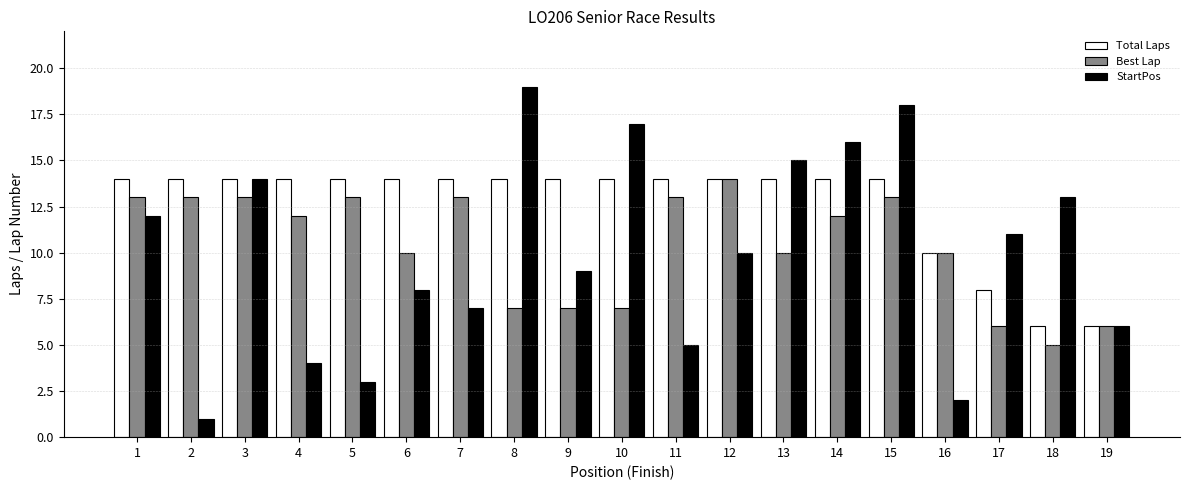

Which series has the largest total across all categories?

Total Laps